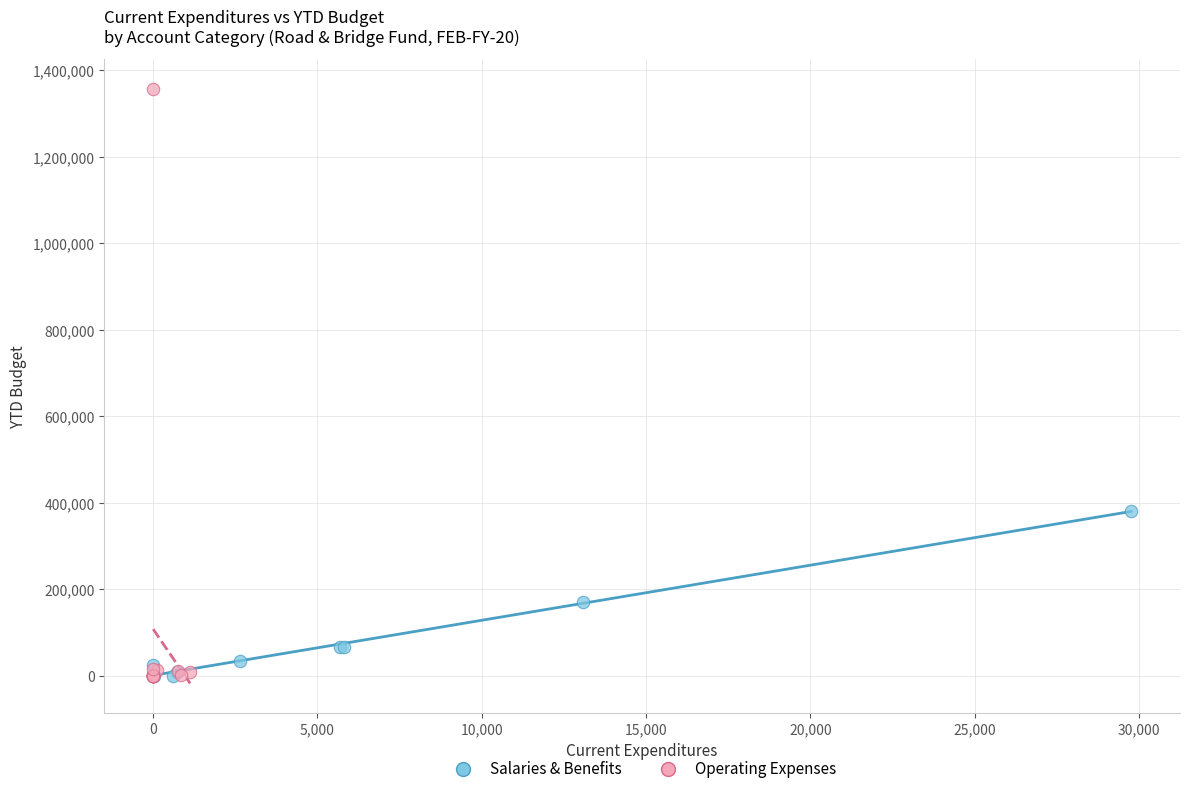

Which series has the widest spread of Y values?

Operating Expenses